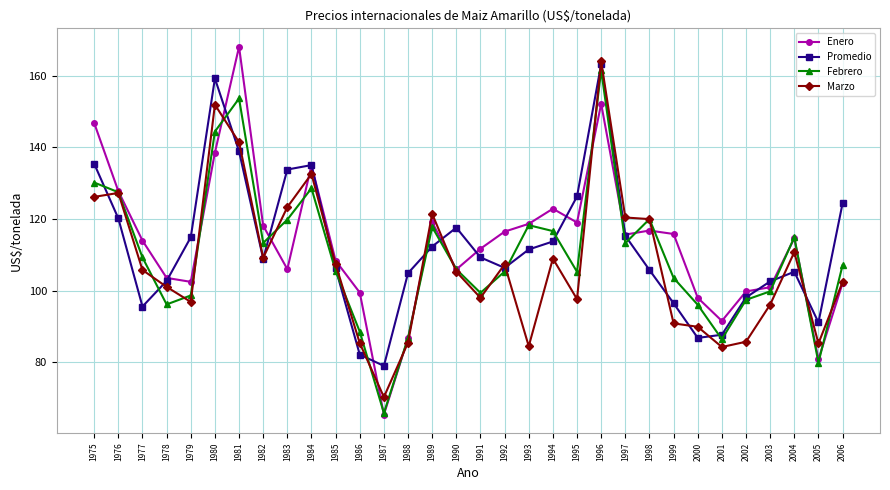

How many lines are shown in the chart?

4